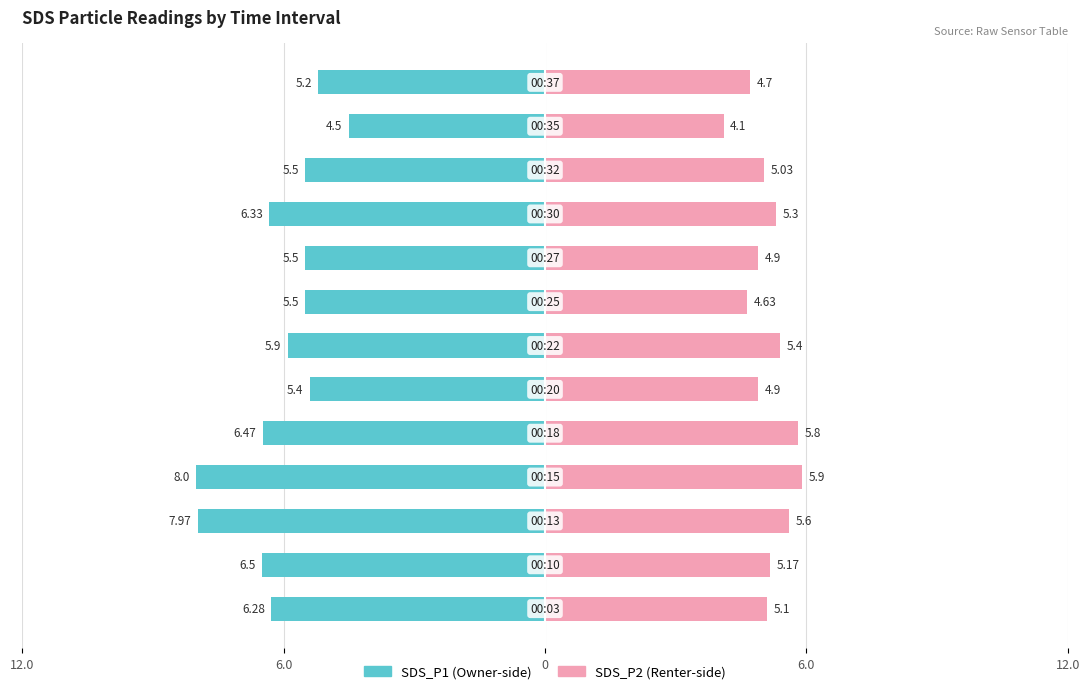

Reading right to left, what are all the values shown in this chart?

SDS_P1: -5.2	-4.5	-5.5	-6.3	-5.5	-5.5	-5.9	-5.4	-6.5	-8.0	-8.0	-6.5	-6.3
SDS_P2: 4.7	4.1	5.0	5.3	4.9	4.6	5.4	4.9	5.8	5.9	5.6	5.2	5.1